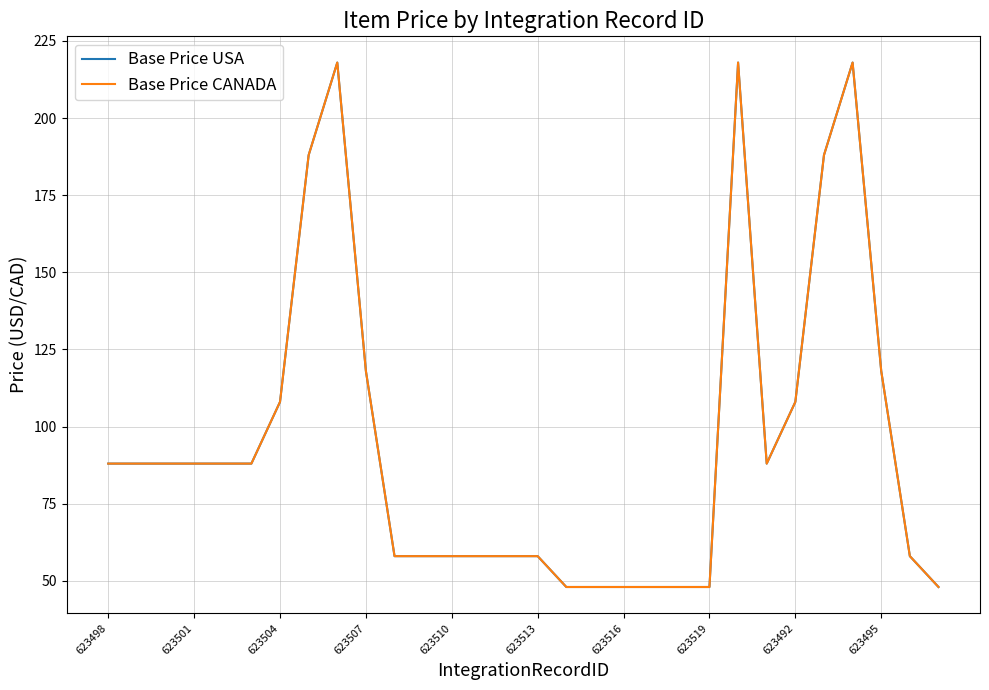

How many interior local peaks does the Base Price USA series have?

3